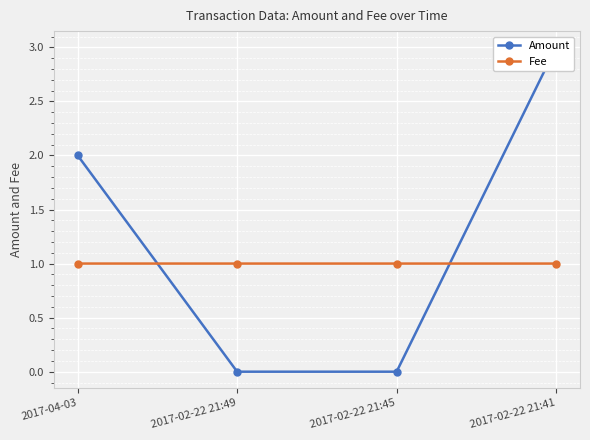

Between 2017-04-03 and 2017-02-22 21:41, which is larger?

2017-02-22 21:41